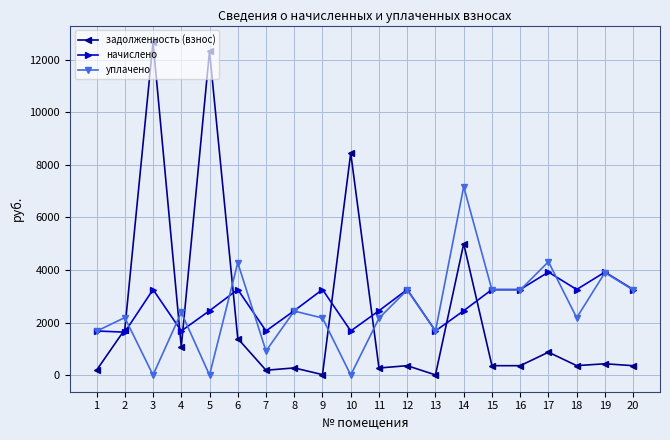

The value of уплачено at 3 is 3191.4. True or false?

False